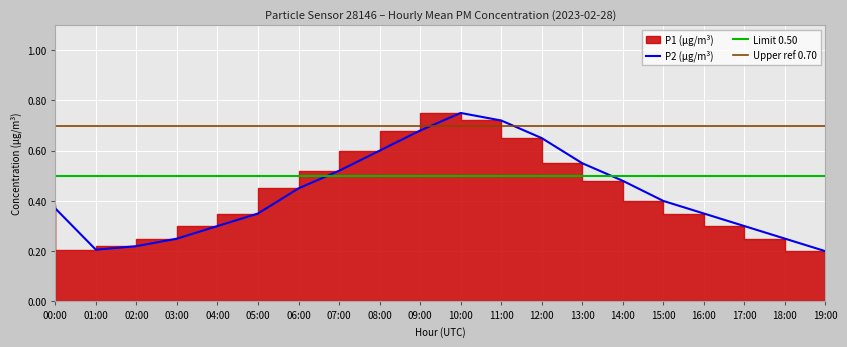

The value of P2 (µg/m³) at 15:00 is 0.1. True or false?

False